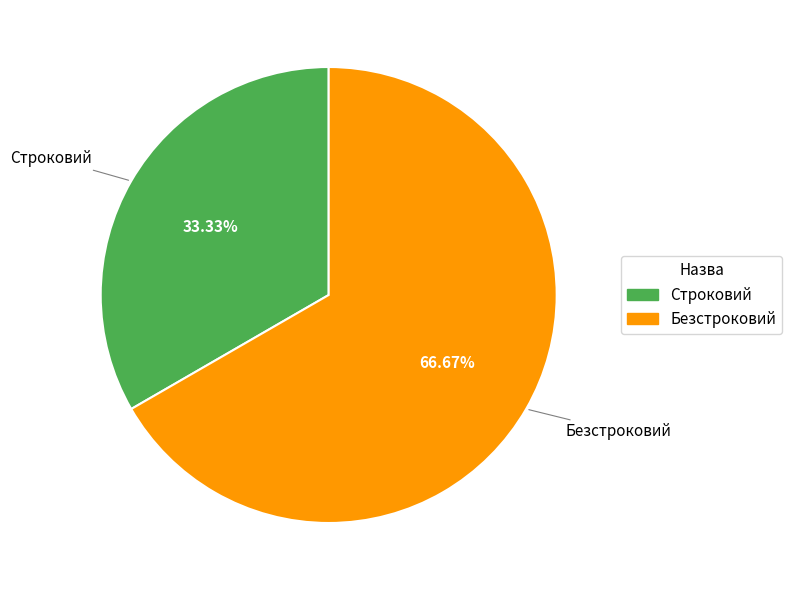

What portion of the pie excludes Безстроковий?

33.3%